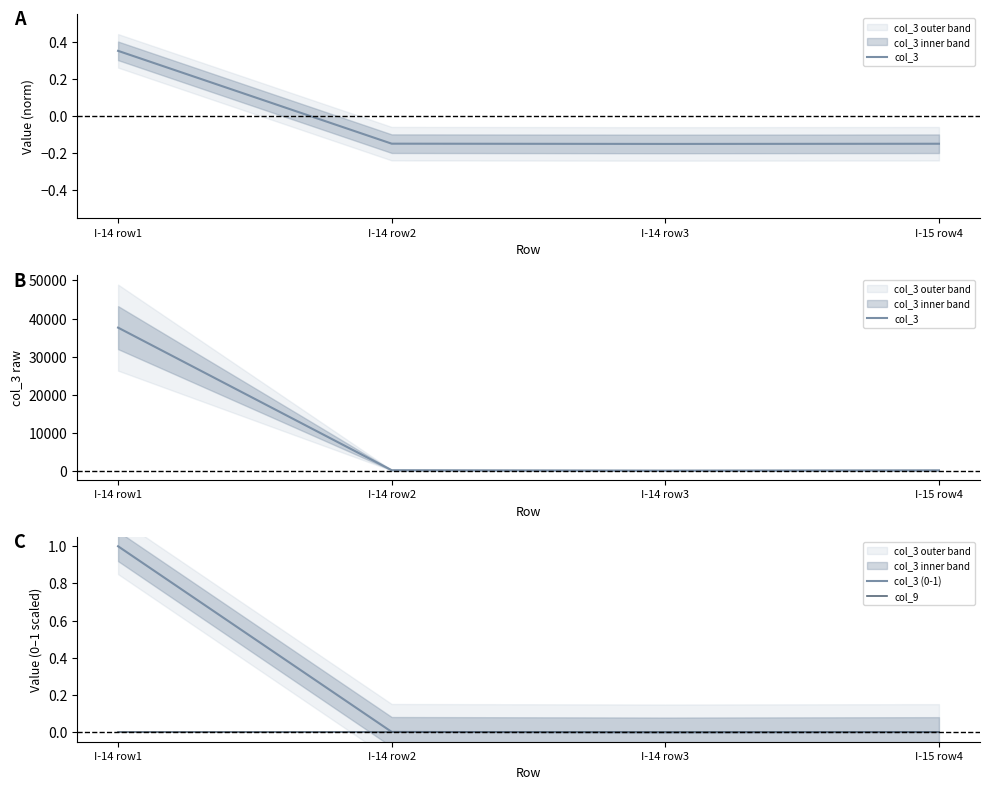

What is the label of the 4th point from the right?

I-14 row1